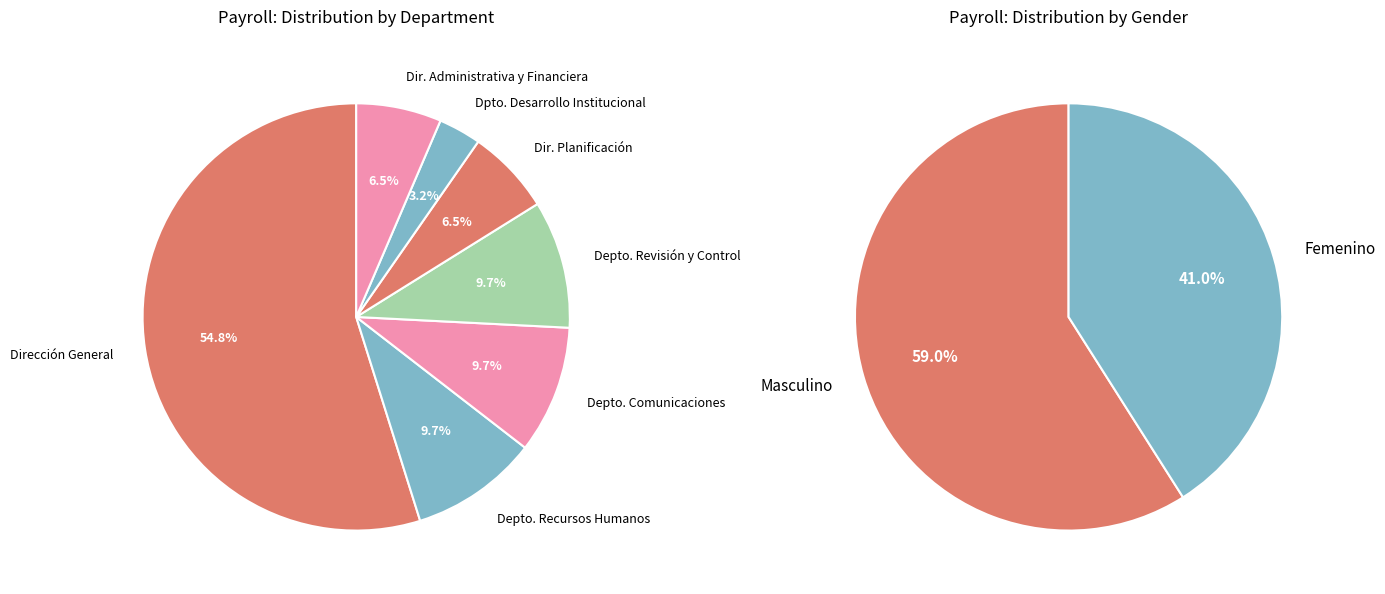

The Masculino slice represents 50% of the pie. True or false?

False